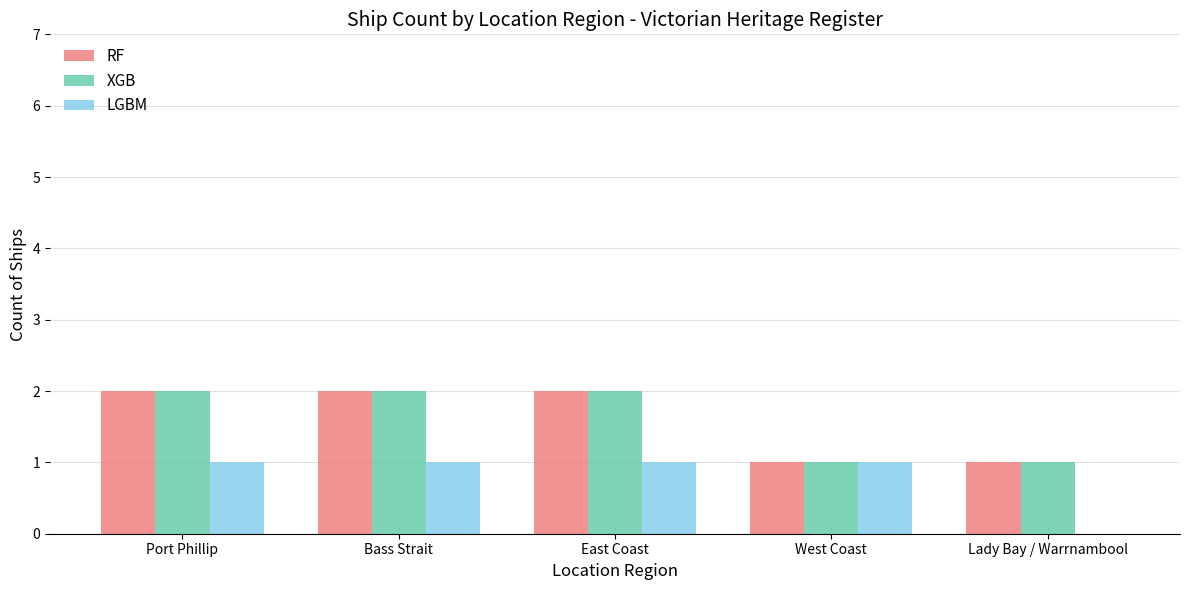

What is the average value of the RF series?

2